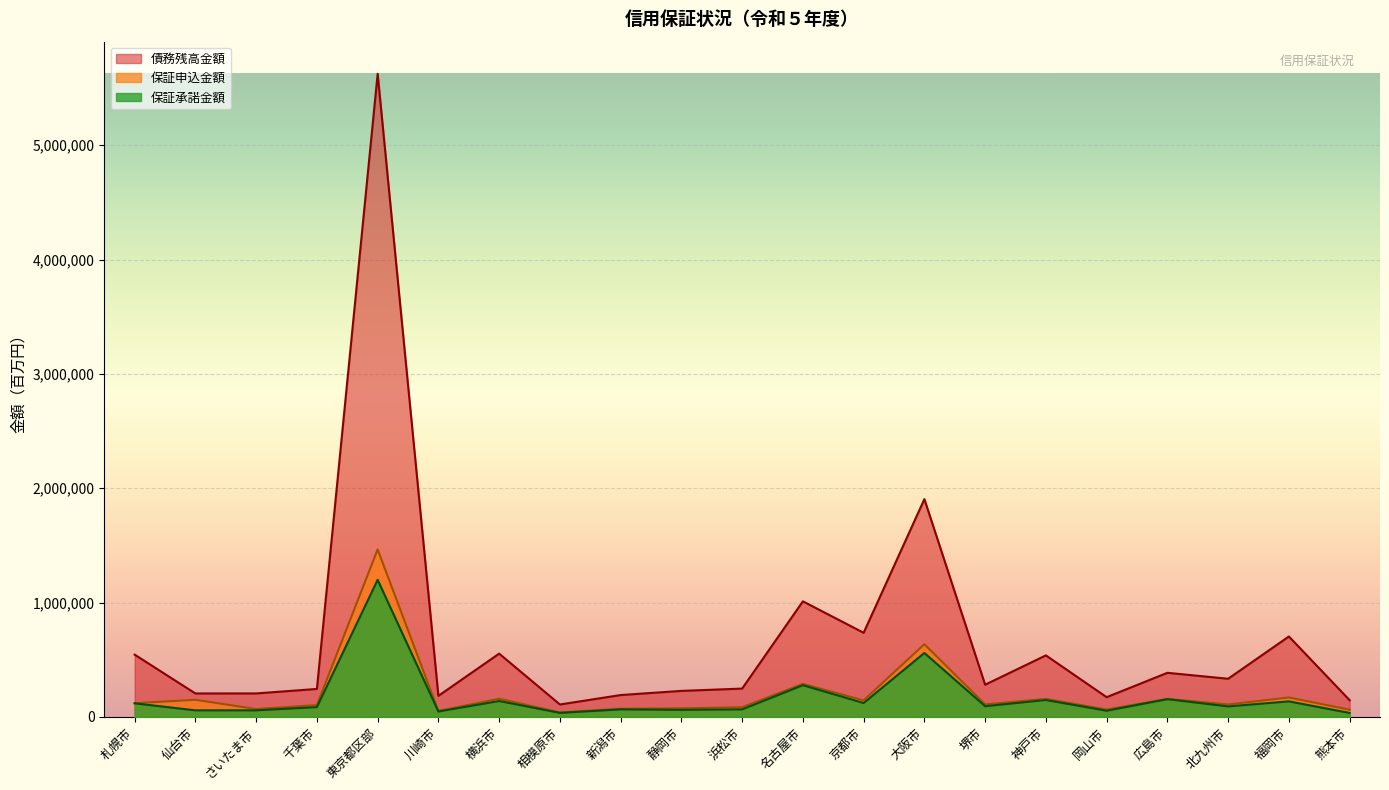

Between 東京都区部 and 岡山市, which series saw the biggest shift?

債務残高金額